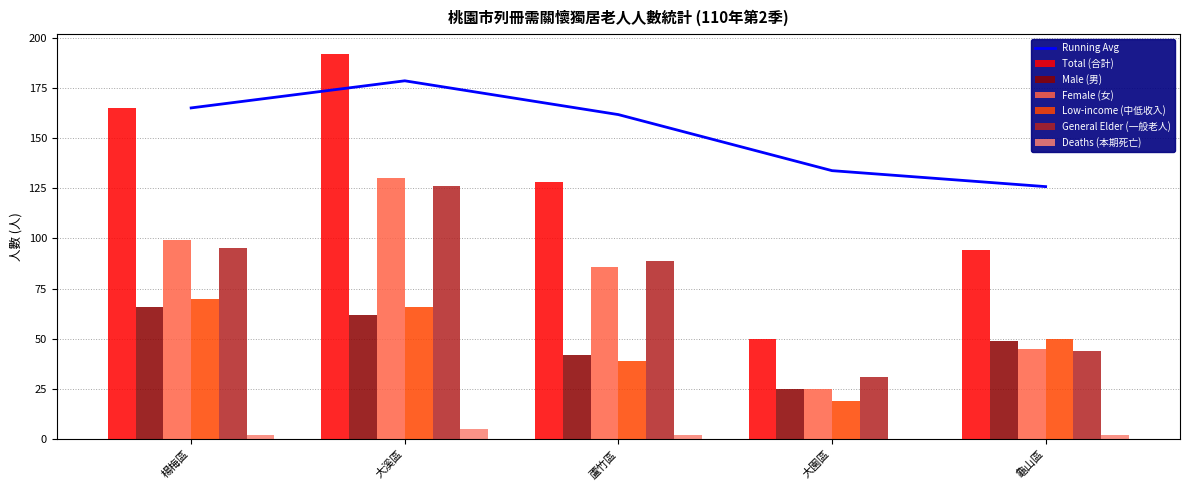

Rank the categories by Total (合計) value from lowest to highest.

大園區, 龜山區, 蘆竹區, 楊梅區, 大溪區